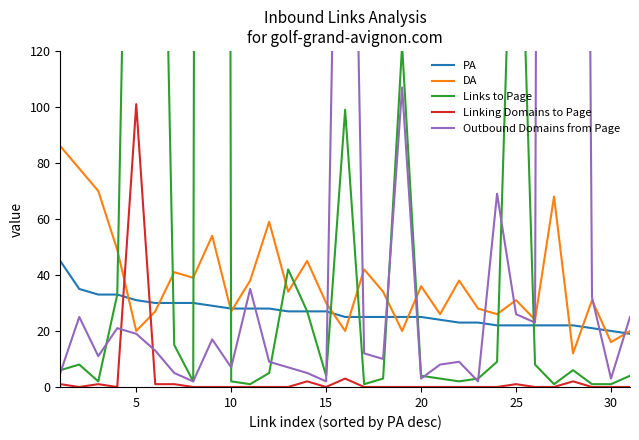

How many values in the Outbound Domains from Page series are below 12?

15